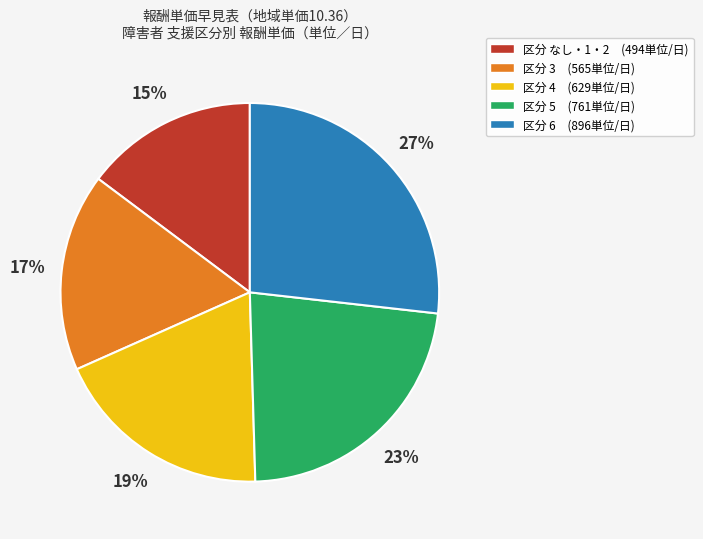

To the nearest percent, what portion does 区分 なし・1・2 (494単位/日) represent?

15%